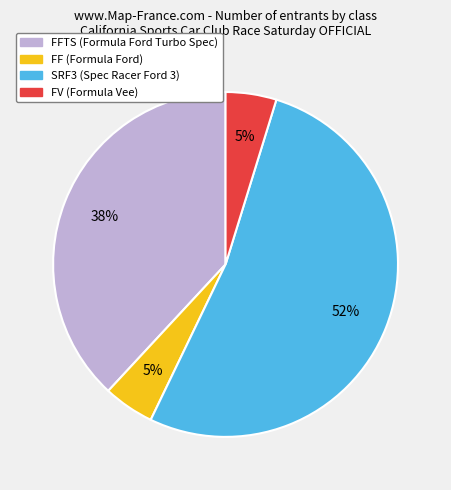

Does any single category account for the majority?

Yes